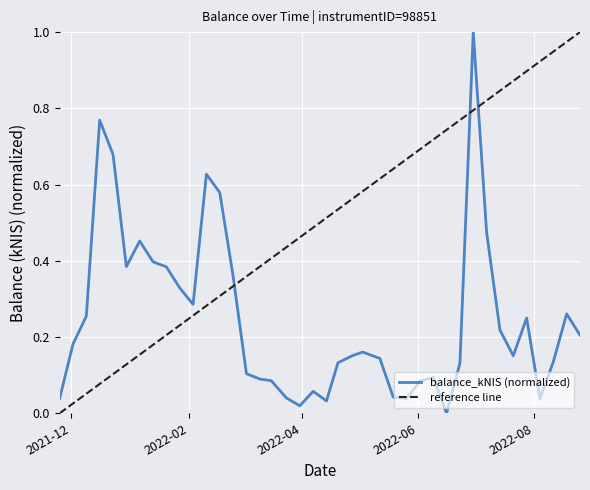

Reading right to left, transcribe all the data shown in this chart.

0.2	0.3	0.1	0.0	0.2	0.2	0.2	0.5	1.0	0.1	0.0	0.1	0.1	0.0	0.0	0.1	0.2	0.2	0.1	0.0	0.1	0.0	0.0	0.1	0.1	0.1	0.4	0.6	0.6	0.3	0.3	0.4	0.4	0.5	0.4	0.7	0.8	0.3	0.2	0.0